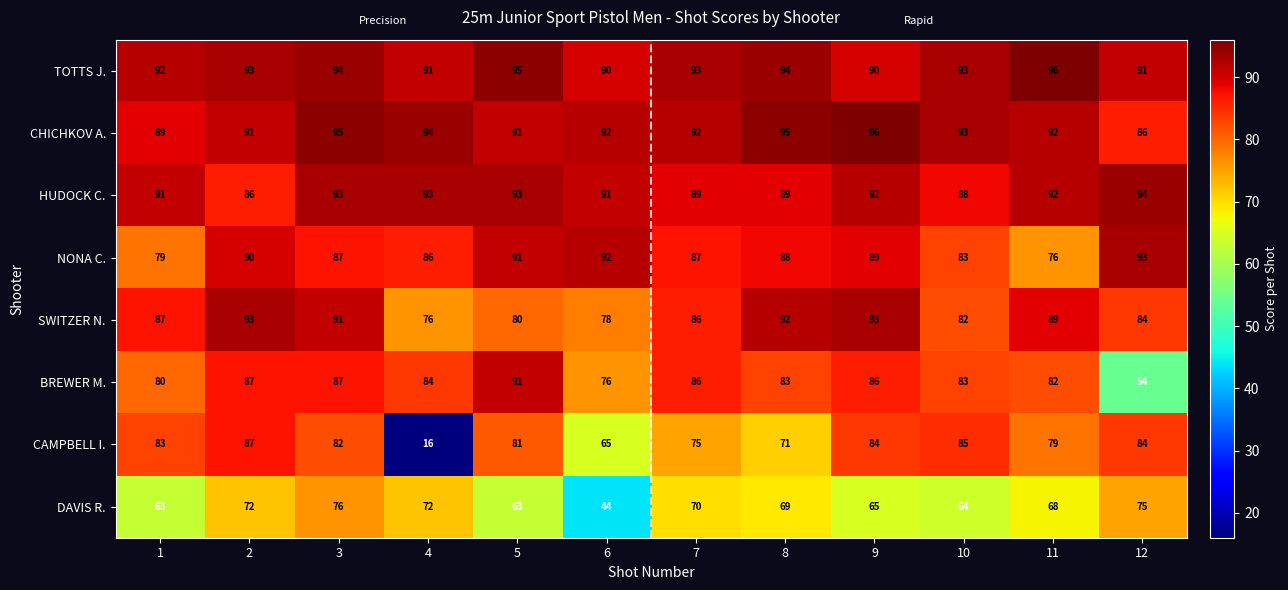

What is the difference between the second highest and minimum values in the CAMPBELL I. series?

69